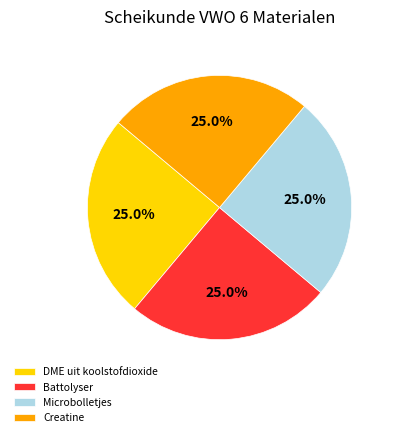

How much of the chart is everything except Creatine?

75.0%